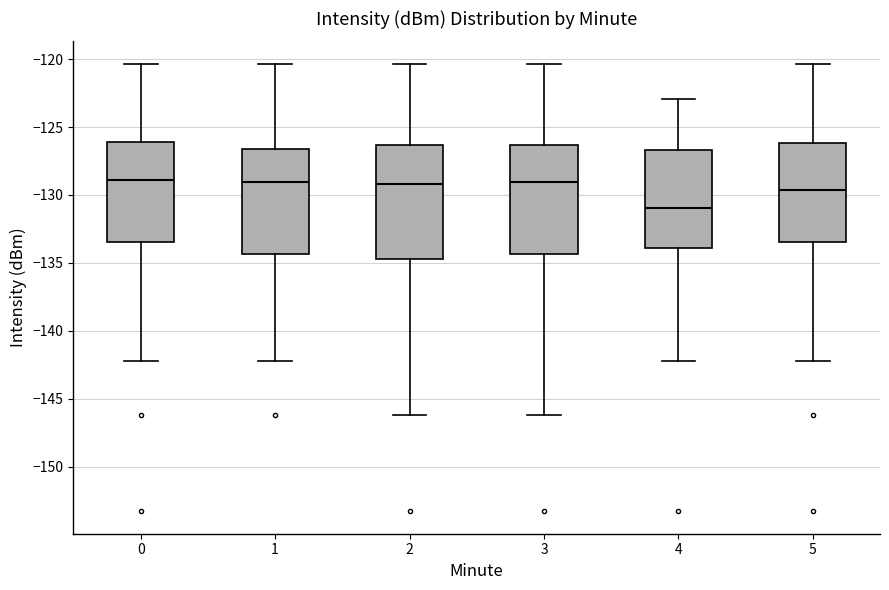

Reading left to right, read every box against the y-axis: the position of its median line, the range the box covers, and the ends of its whiskers. The values are not printed on the chart, so give them approximately, as read against the axis.

0: median -129.0, box -133.5 to -126.0, whiskers -142.0 to -120.5
1: median -129.0, box -134.5 to -126.5, whiskers -142.0 to -120.5
2: median -129.0, box -134.5 to -126.5, whiskers -146.0 to -120.5
3: median -129.0, box -134.5 to -126.5, whiskers -146.0 to -120.5
4: median -131.0, box -134.0 to -126.5, whiskers -142.0 to -123.0
5: median -129.5, box -133.5 to -126.0, whiskers -142.0 to -120.5